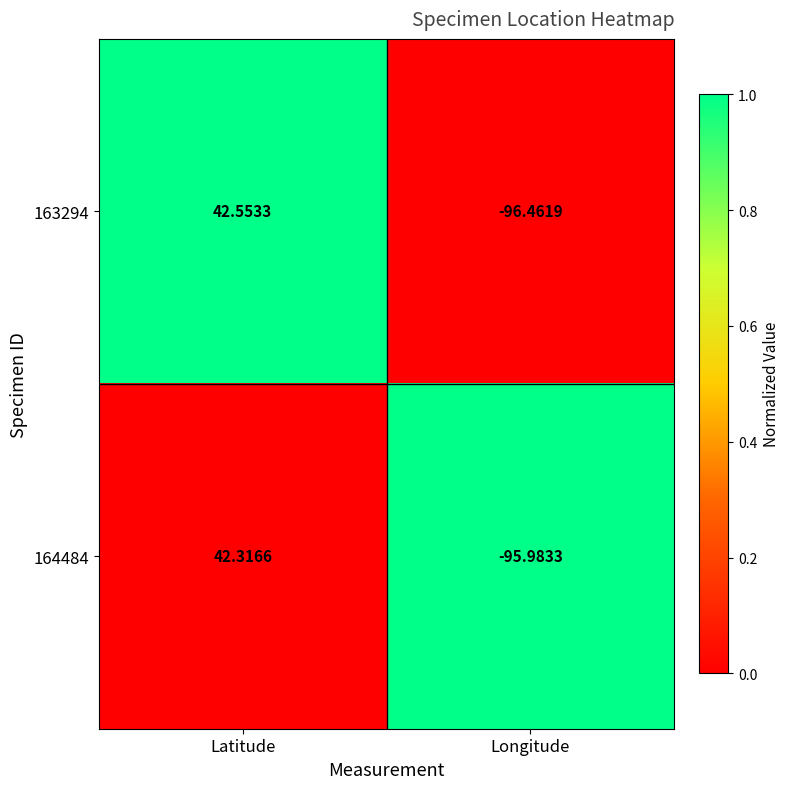

At Latitude, list the series in order from smallest to largest.

164484, 163294